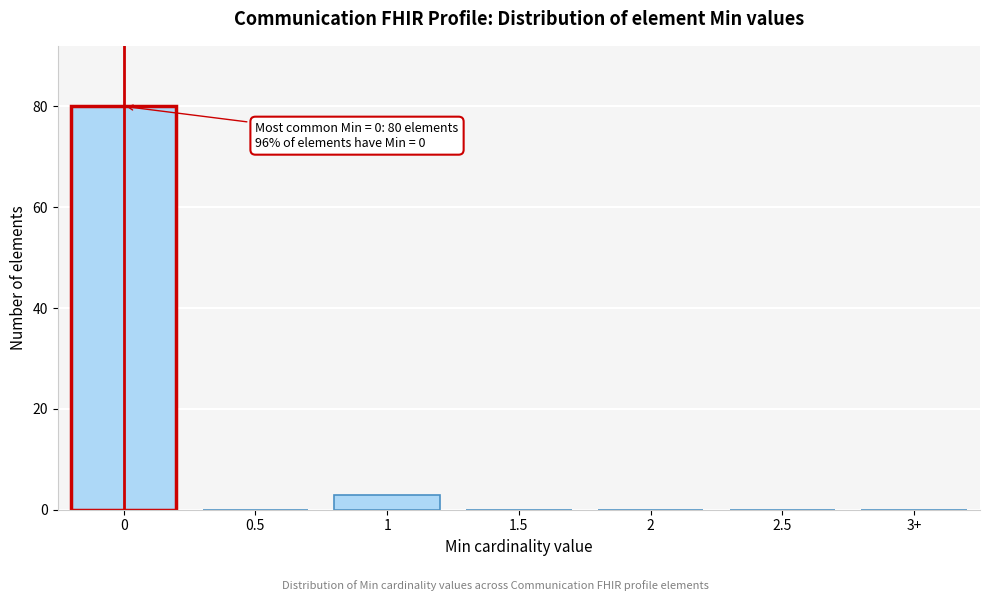

Reading left to right, what are all the values shown in this chart?

0=80	0.5=0	1=3	1.5=0	2=0	2.5=0	3+=0